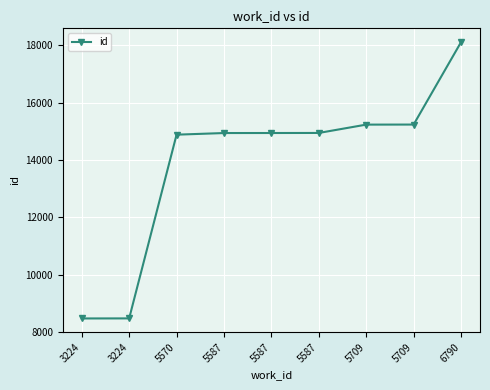

True or false: there are more than 1 points higher than both neighbors.

False